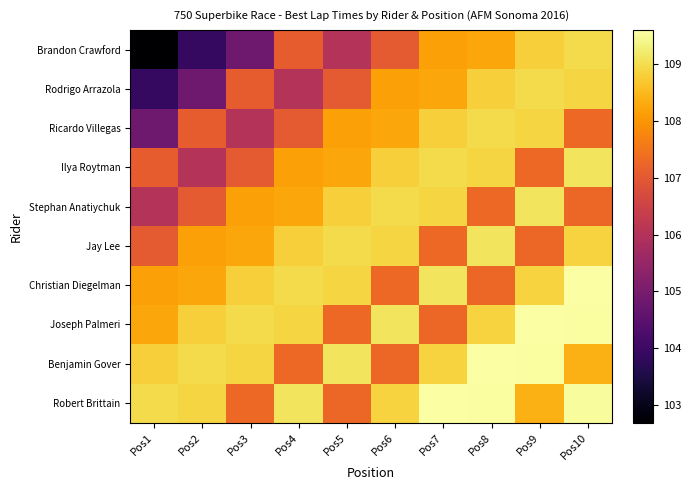

Which series has the largest total across all categories?

Robert Brittain